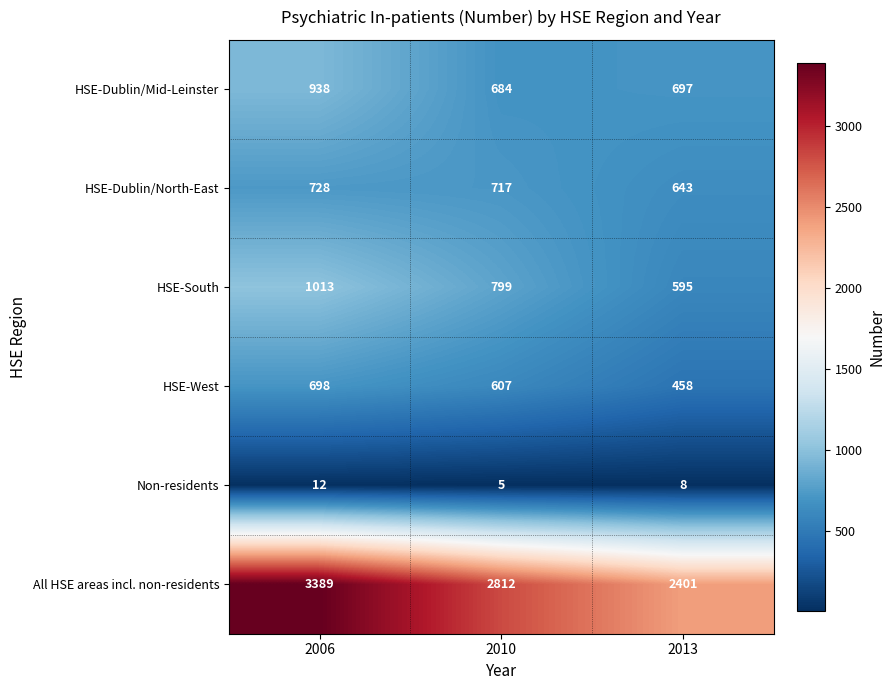

How many data points does each series have?

3